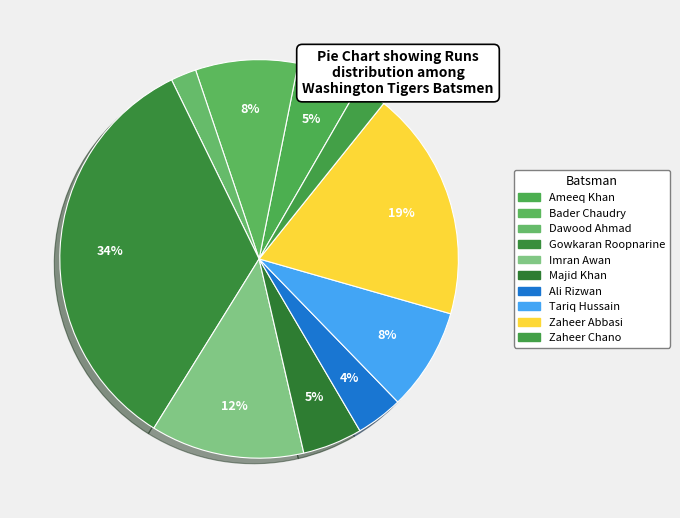

Count the number of slices in the pie.

10